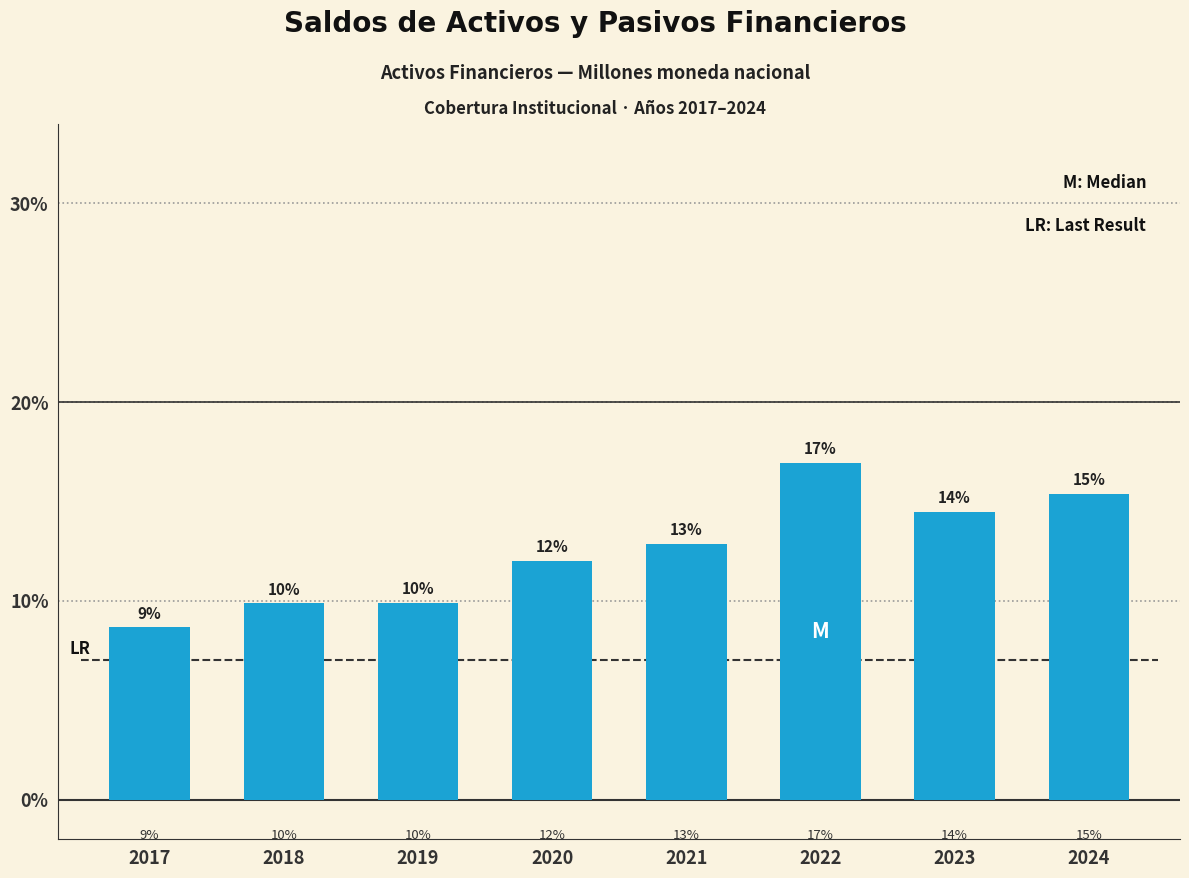

Where is the data nearest to the value 12?

2020